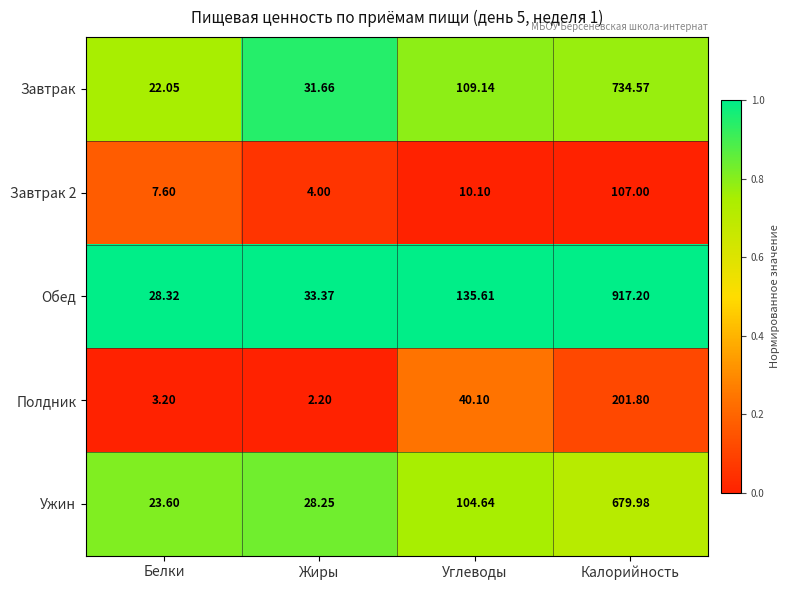

Is the value of Ужин at Жиры greater than the value of Полдник at Жиры?

Yes